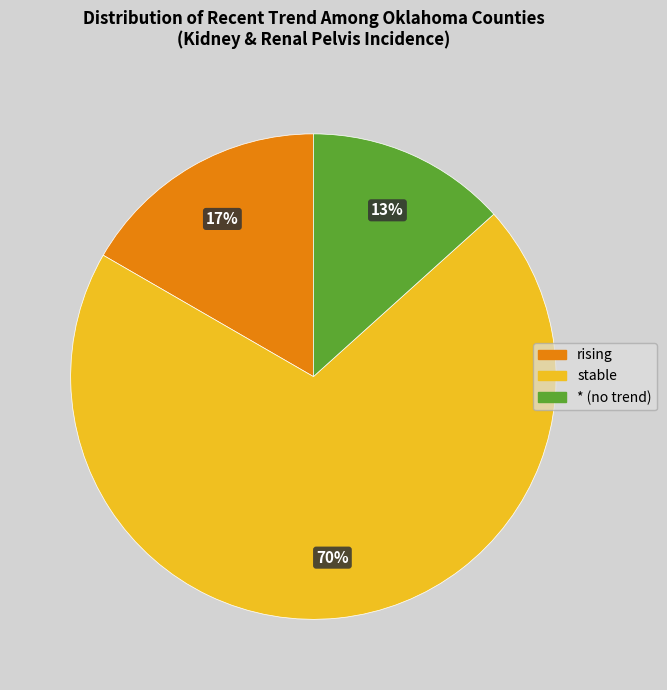

To the nearest percent, what is the average slice percentage?

33%